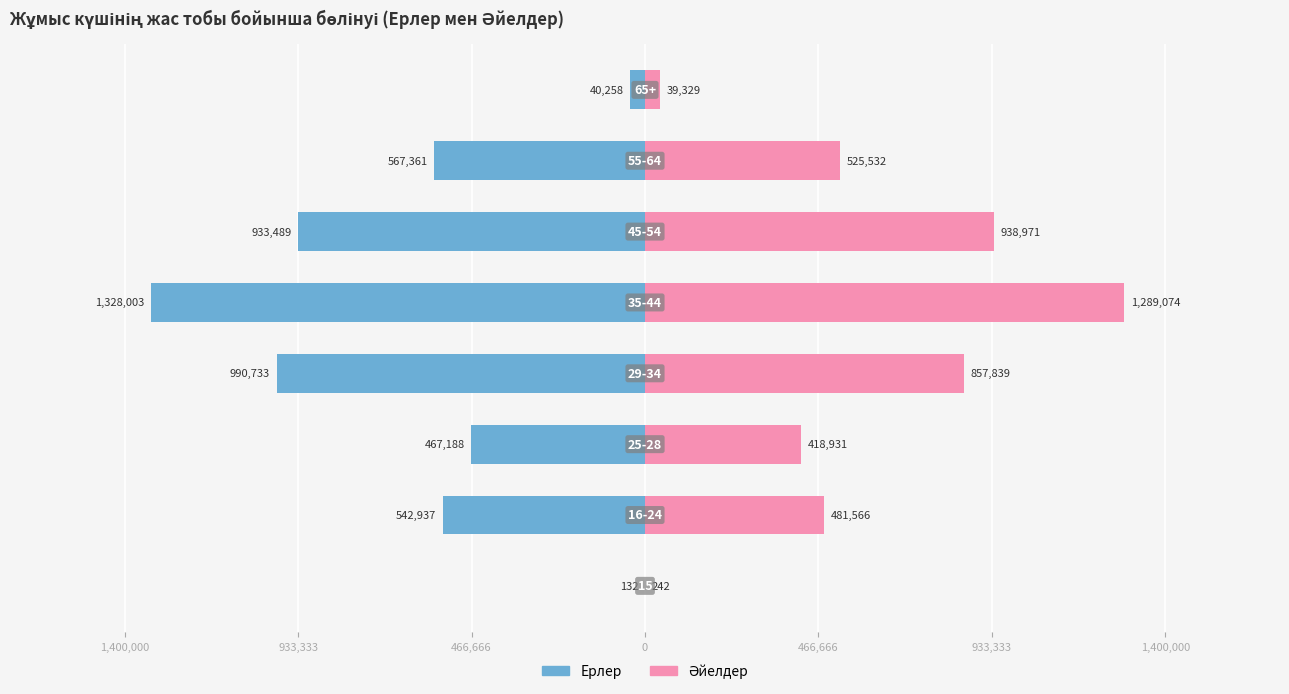

What is the difference between the maximum and minimum values in the Әйелдер series?

1288832